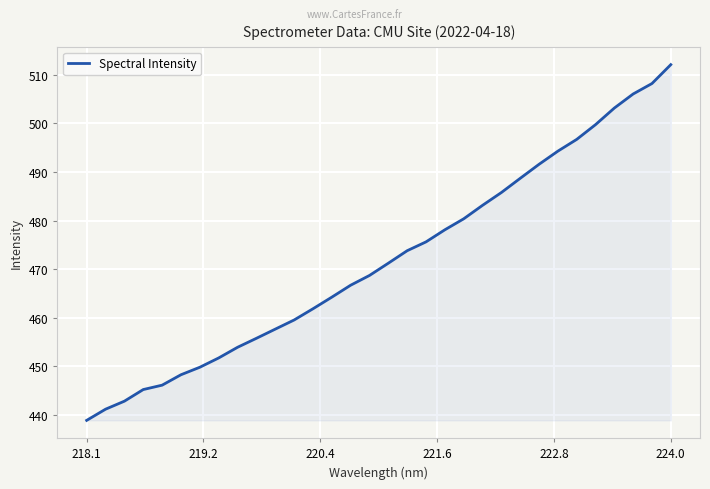

What is the greatest value displayed?

512.1